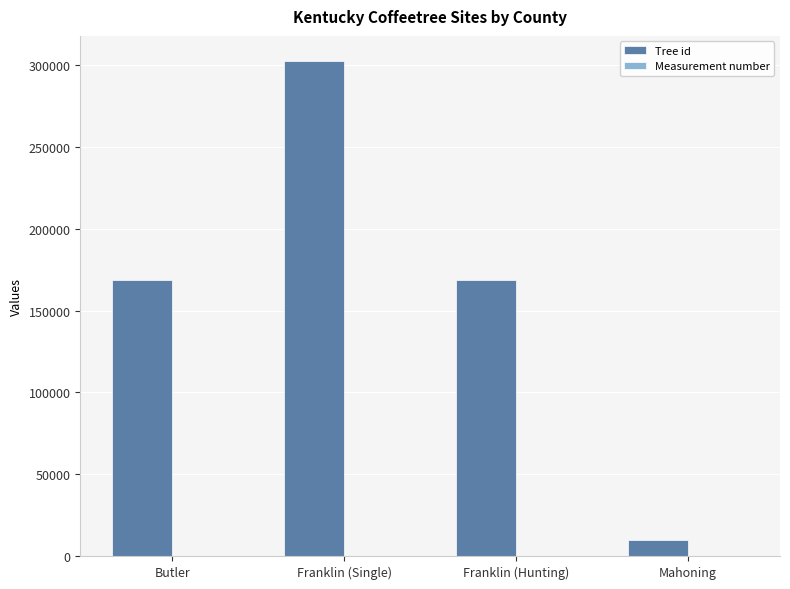

The value of Tree id at Mahoning is 9758. True or false?

True